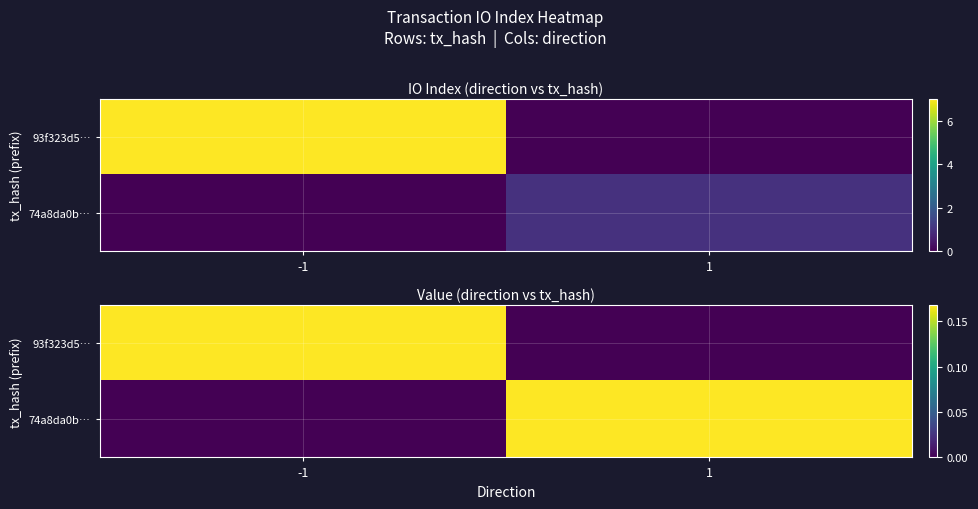

What is the spread (max minus min) of values at 1?

0.2